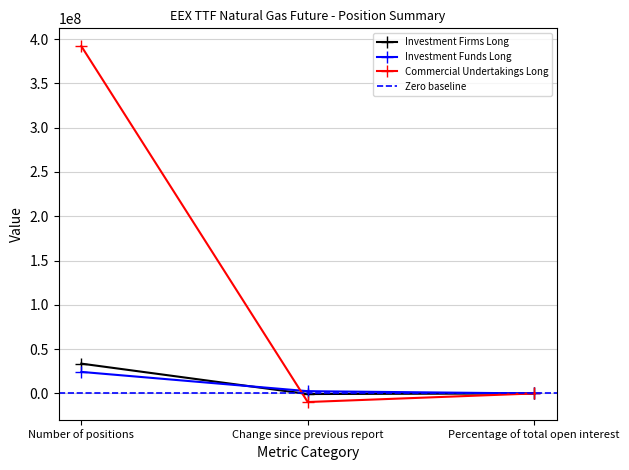

Does the chart have visible grid lines?

Yes